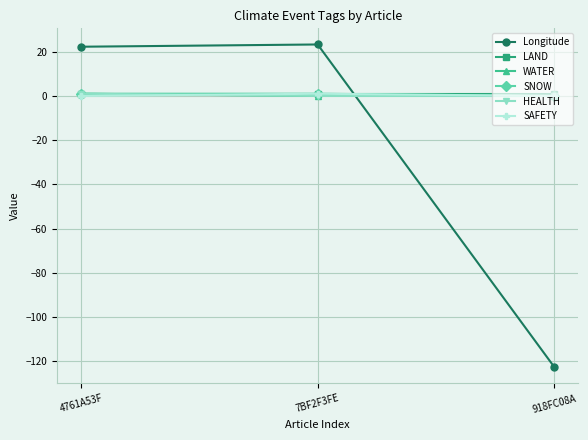

Is this an area chart (filled region under the line)?

No